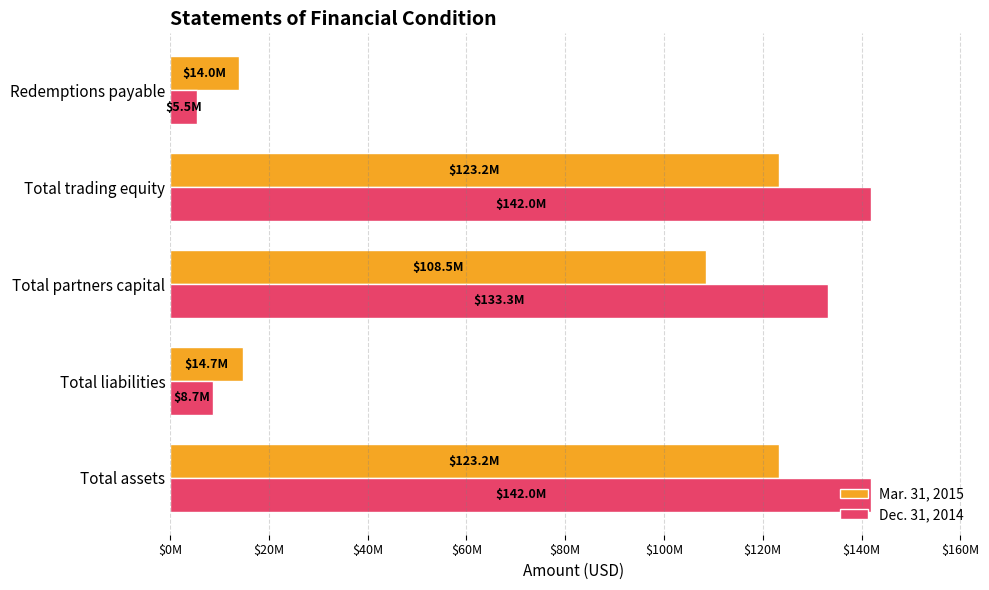

What are all the series names shown in the legend?

Mar. 31, 2015, Dec. 31, 2014